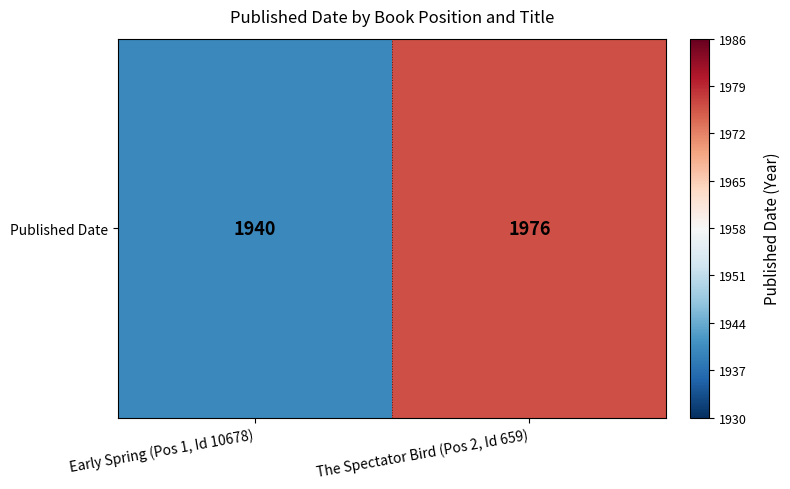

Count the number of data series in this chart.

1